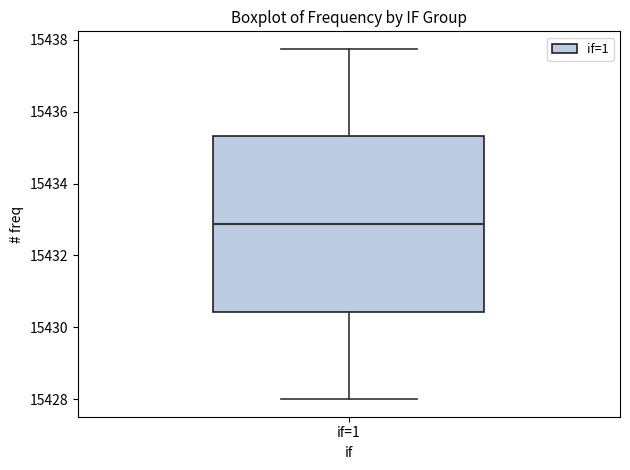

Where is the upper edge of the box for if=1 on the y-axis? The values are not printed on the chart, so give them approximately, as read against the axis.

15435.4